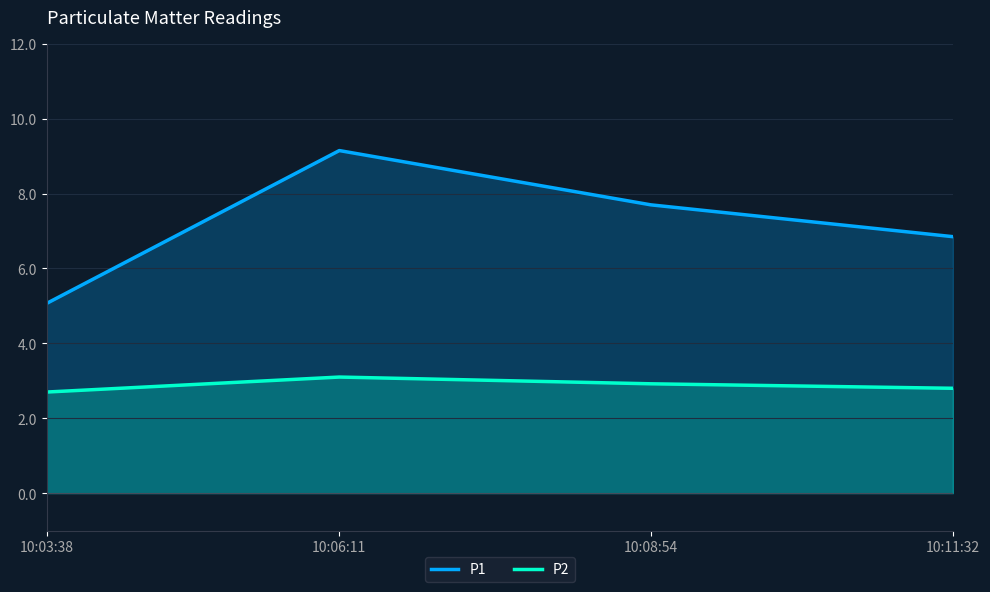

What position from the left is 10:11:32?

4